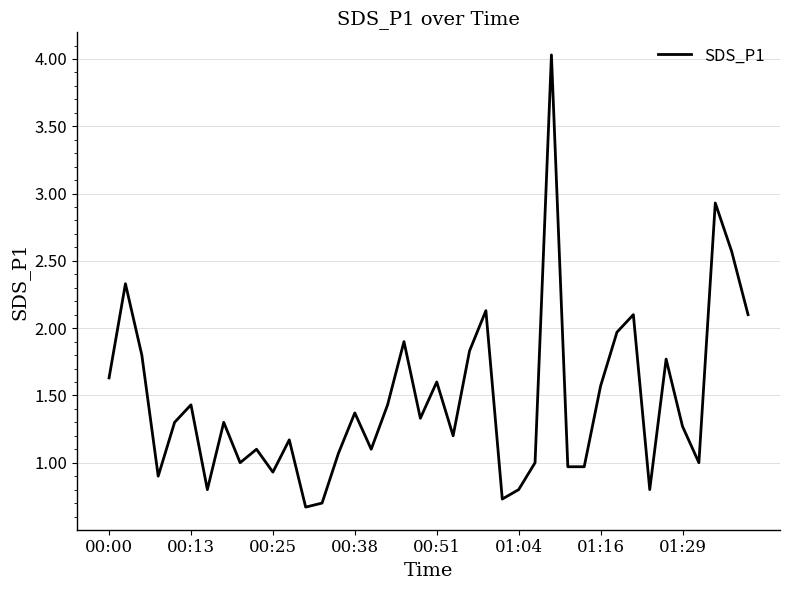

What is the difference between the maximum and minimum values?

3.4